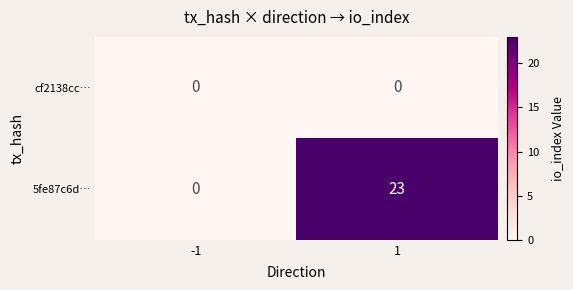

List the series in order of their overall mean, highest first.

5fe87c6d…, cf2138cc…